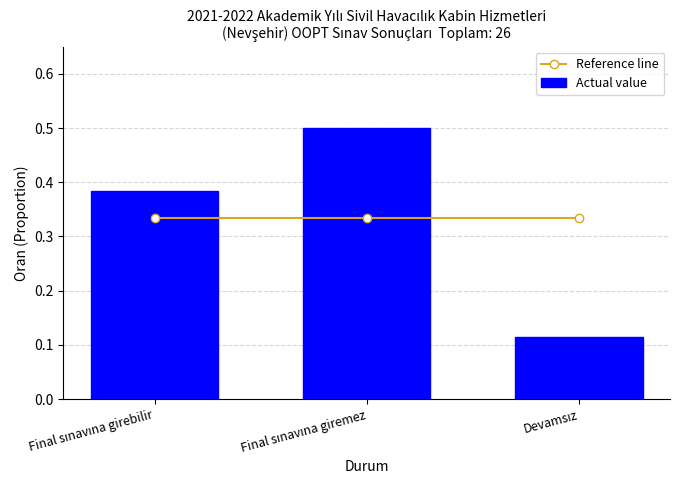

Reading left to right, list all the values displayed in this chart.

Reference line: 0.3	0.3	0.3
Actual value: 0.4	0.5	0.1